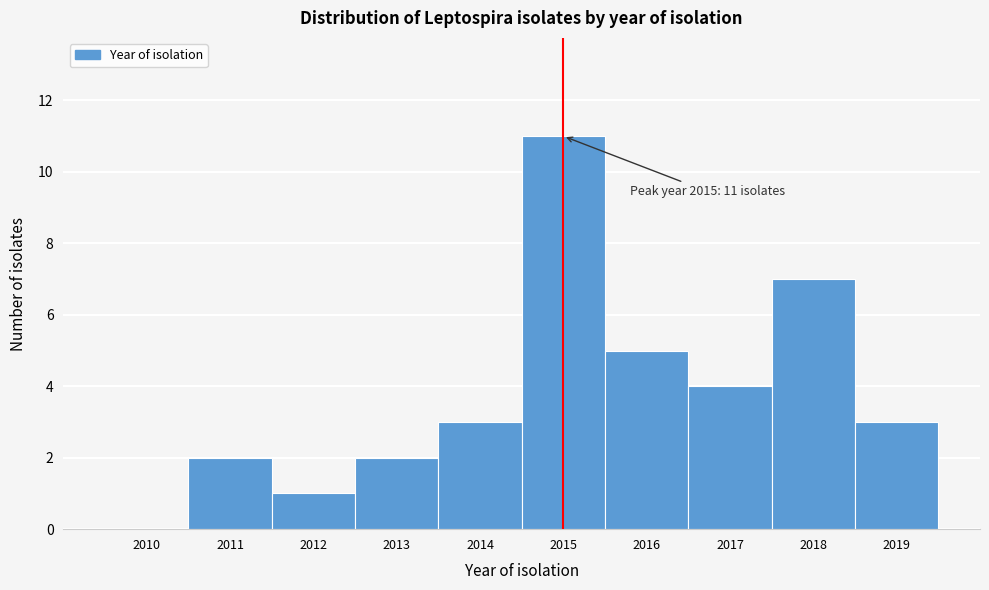

Reading left to right, what are all the values shown in this chart?

2010=0	2011=2	2012=1	2013=2	2014=3	2015=11	2016=5	2017=4	2018=7	2019=3